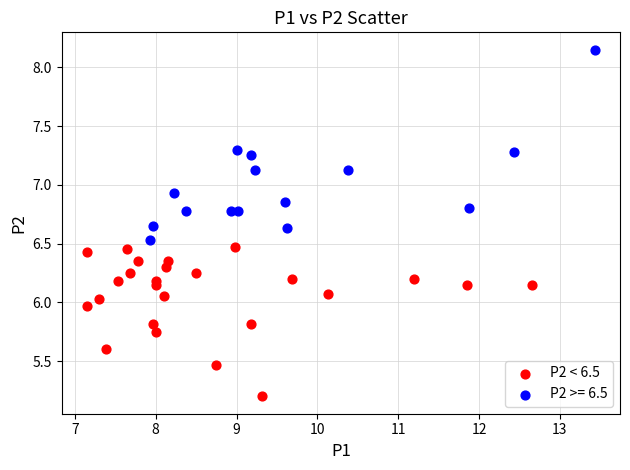

Which series has the largest Y range (max minus min)?

P2 >= 6.5